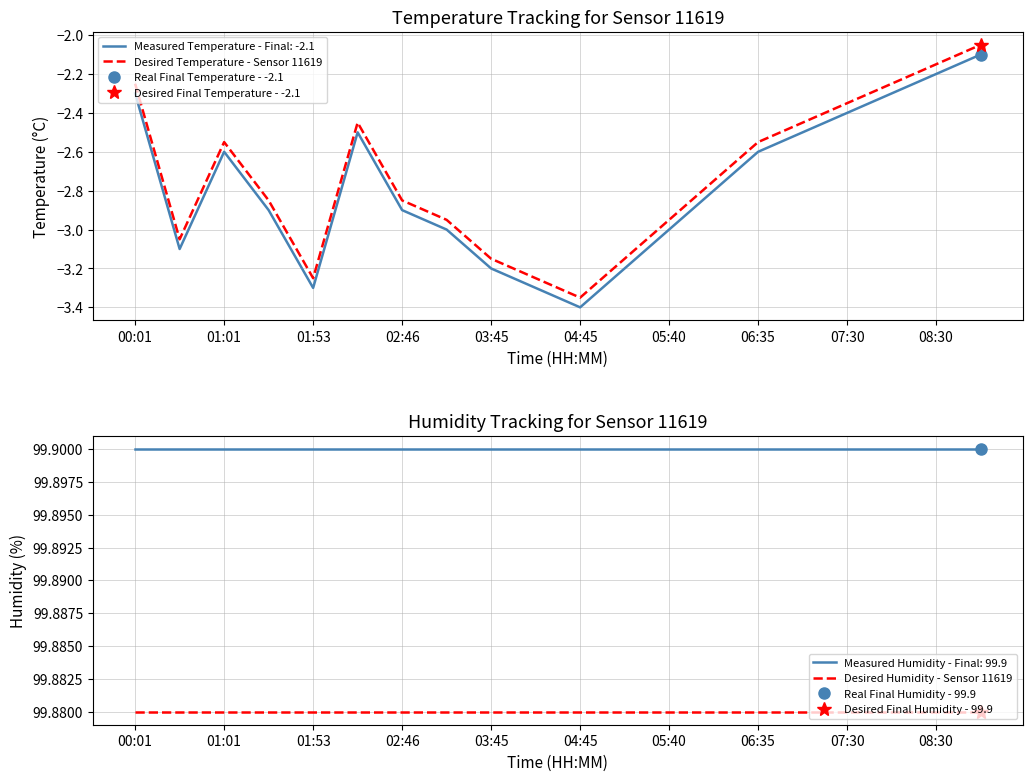

Is it true that Desired Temperature - Sensor 11619 equals -2.1 at 19?

True